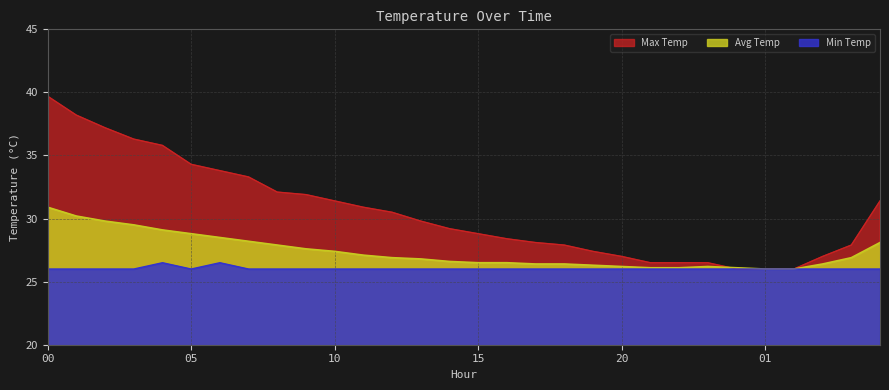

What are all the series names shown in the legend?

Max Temp, Avg Temp, Min Temp